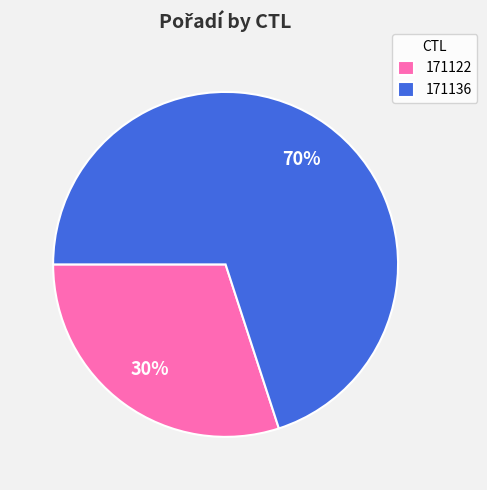

True or false: 171136 accounts for 70% of the total.

True